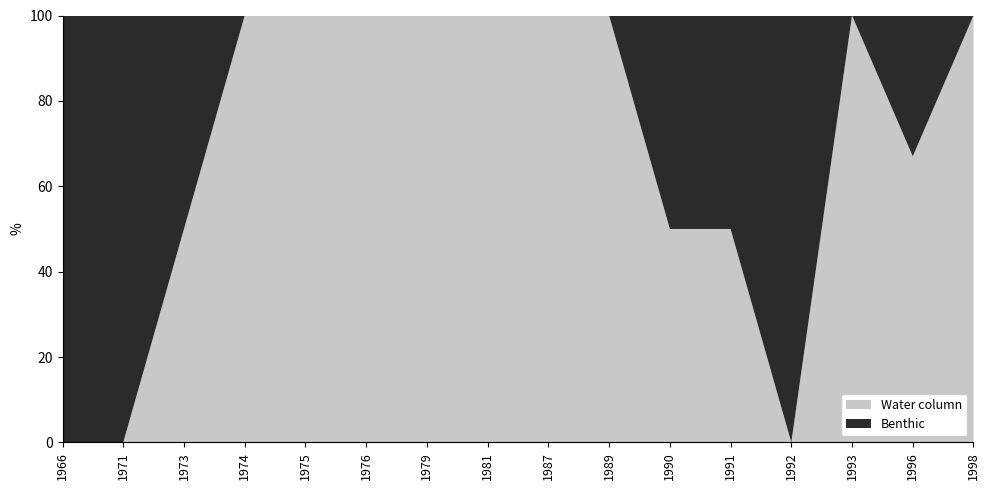

What is the total value across all series at 1976?

100